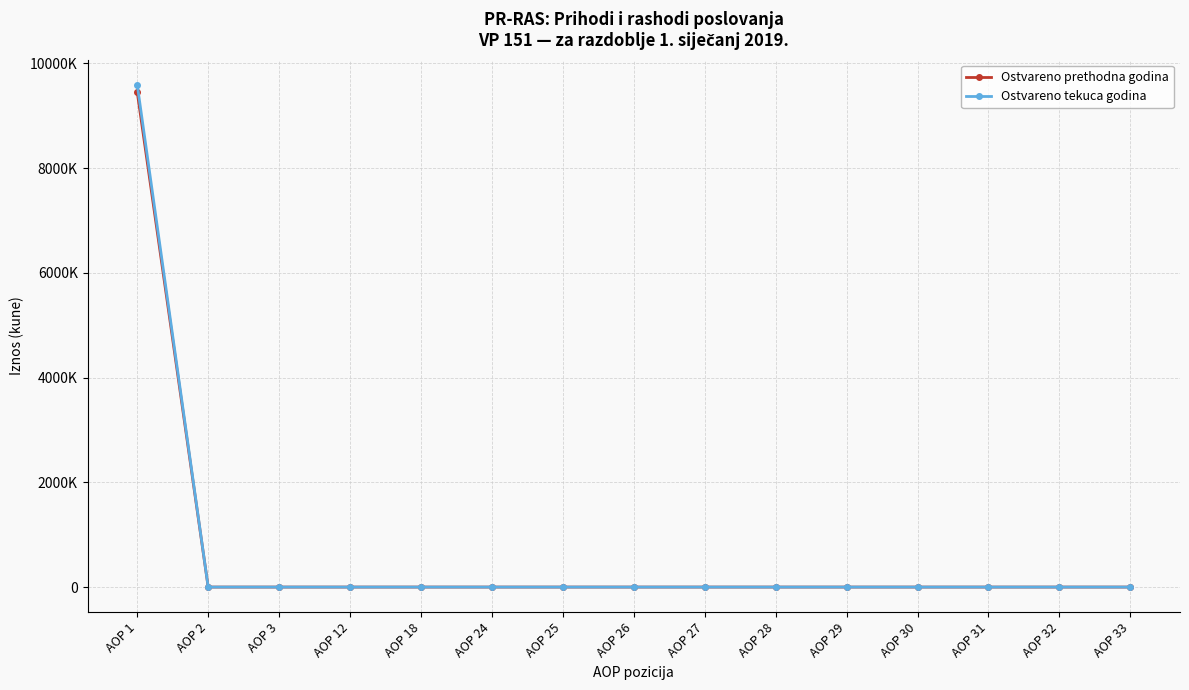

True or false: Ostvareno prethodna godina and Ostvareno tekuca godina intersect in this chart.

False